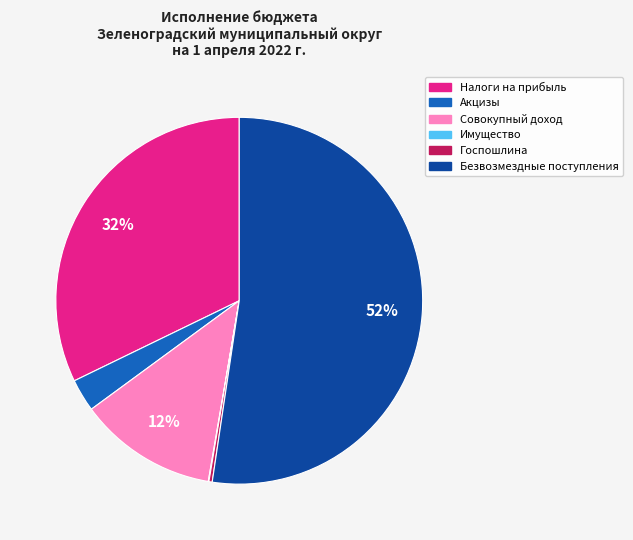

To the nearest percent, what is the average slice percentage?

17%